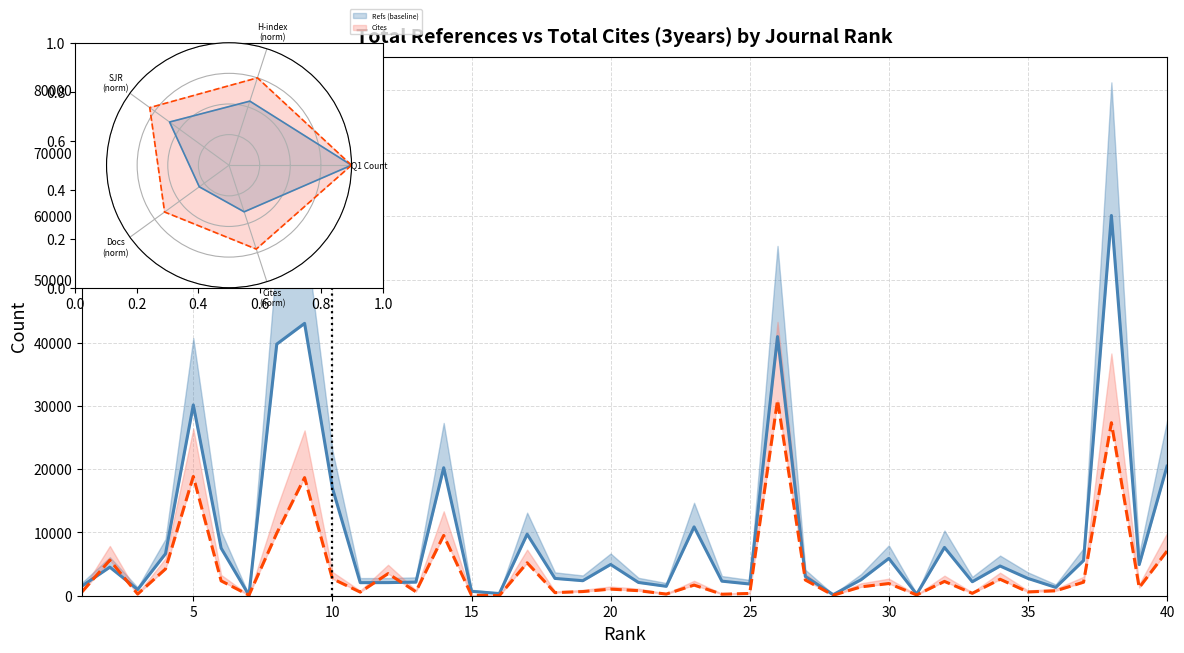

True or false: Total Refs. and Total Cites (3years) intersect in this chart.

True